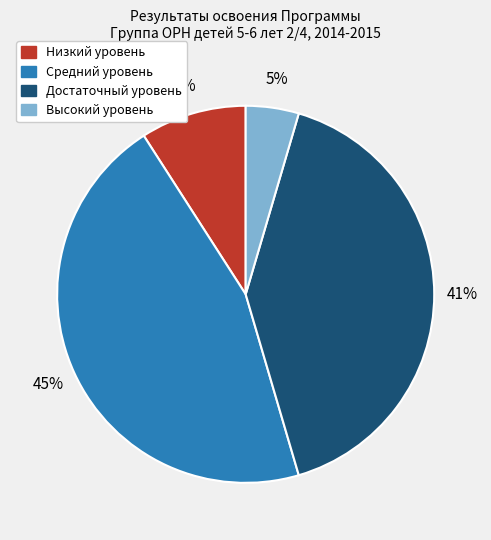

To the nearest percent, what is the combined percentage of Достаточный уровень and Средний уровень?

86%